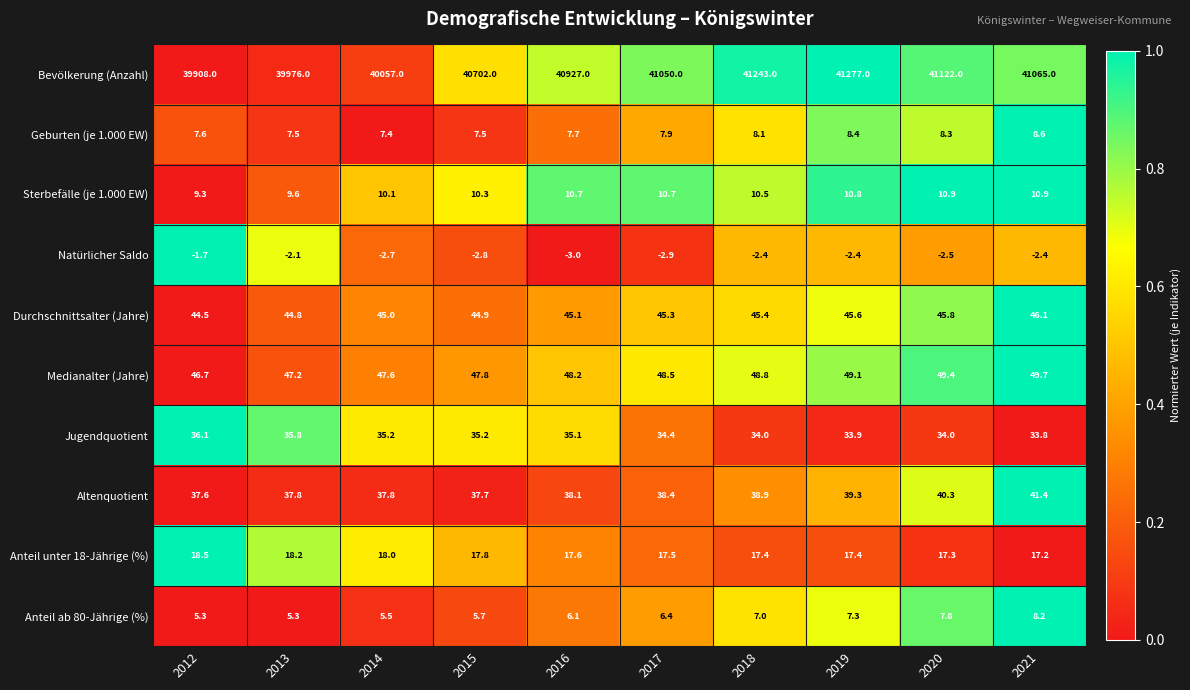

How many values in the Natürlicher Saldo series exceed -2?

1